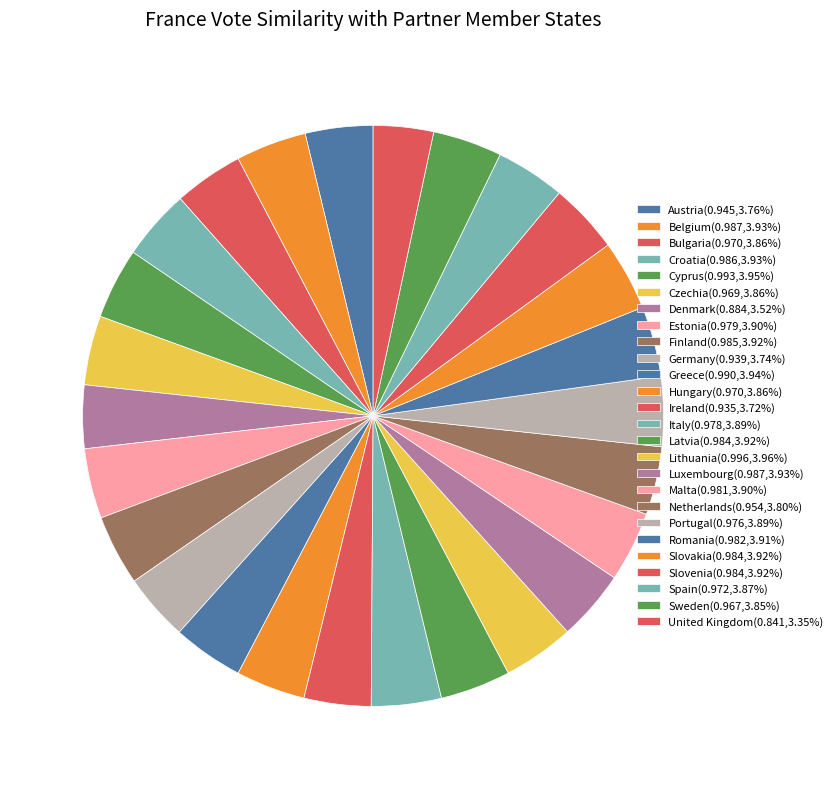

Which category has the biggest portion of the pie?

Lithuania